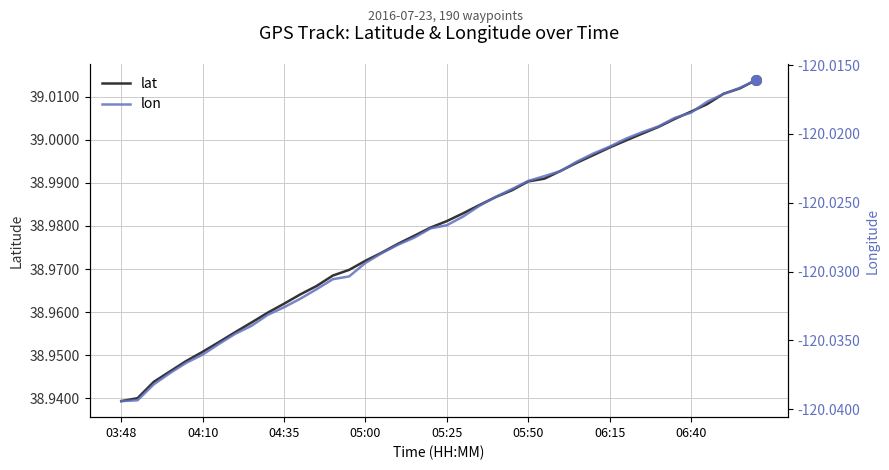

What position from the right is 39?

1